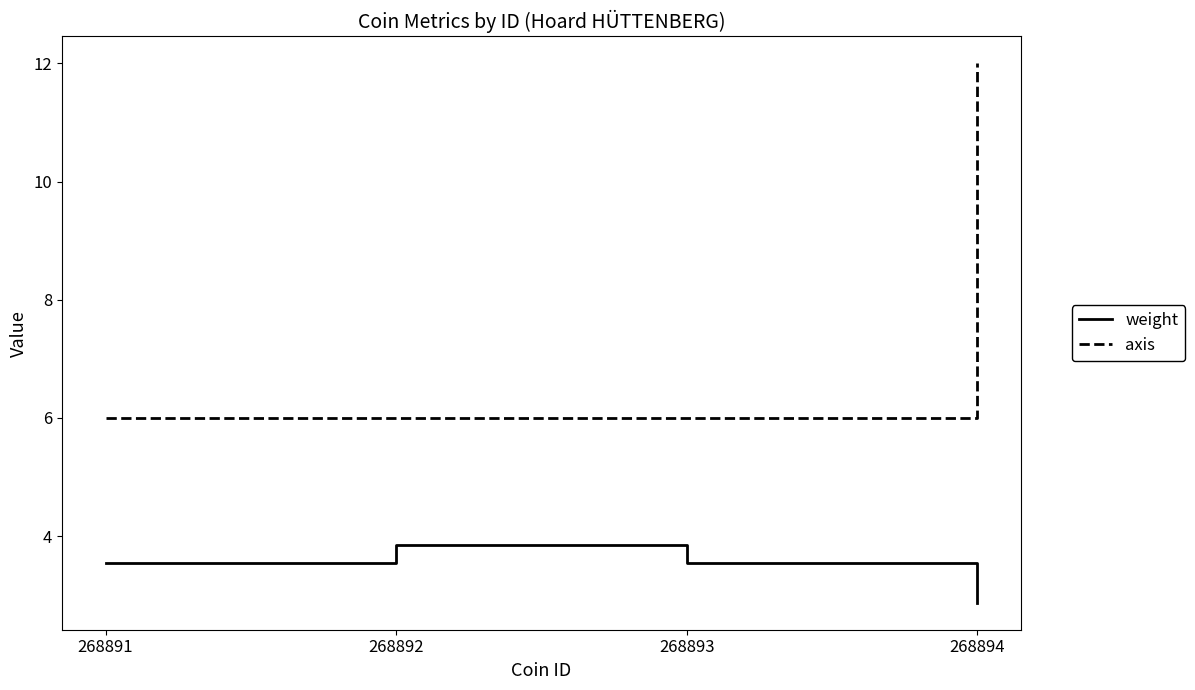

What is the spread (max minus min) of values at 268893?

2.5